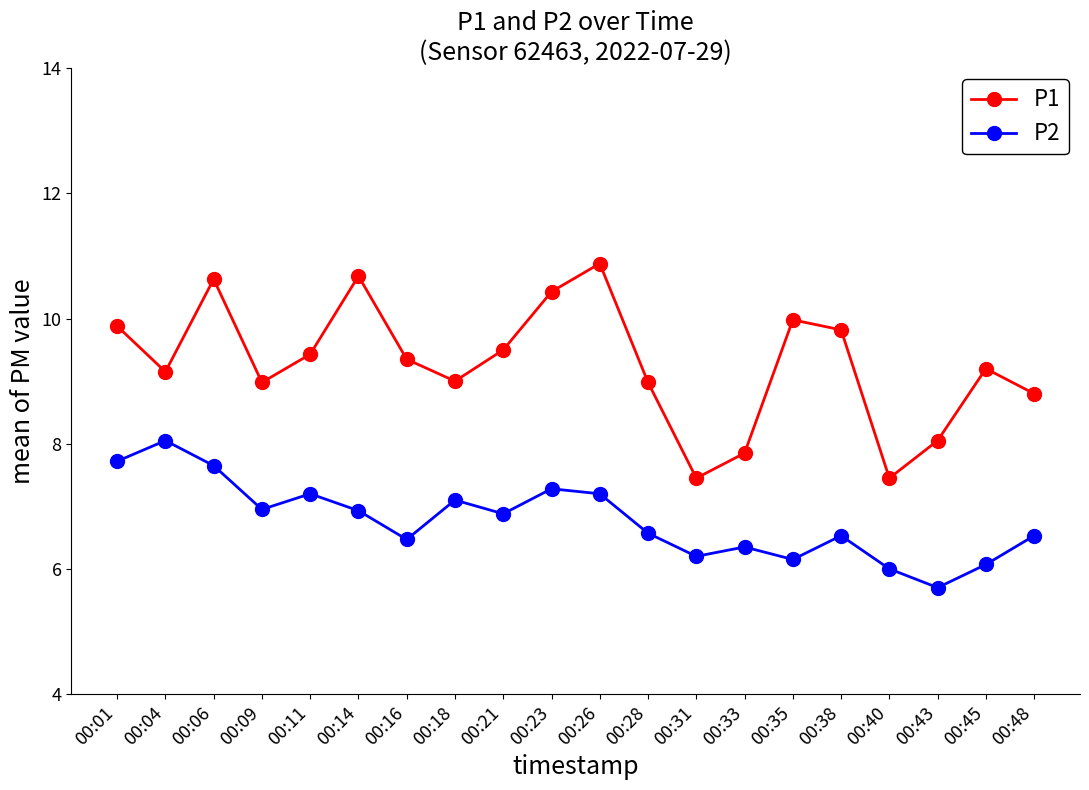

What is the average value of the P2 series?

6.8